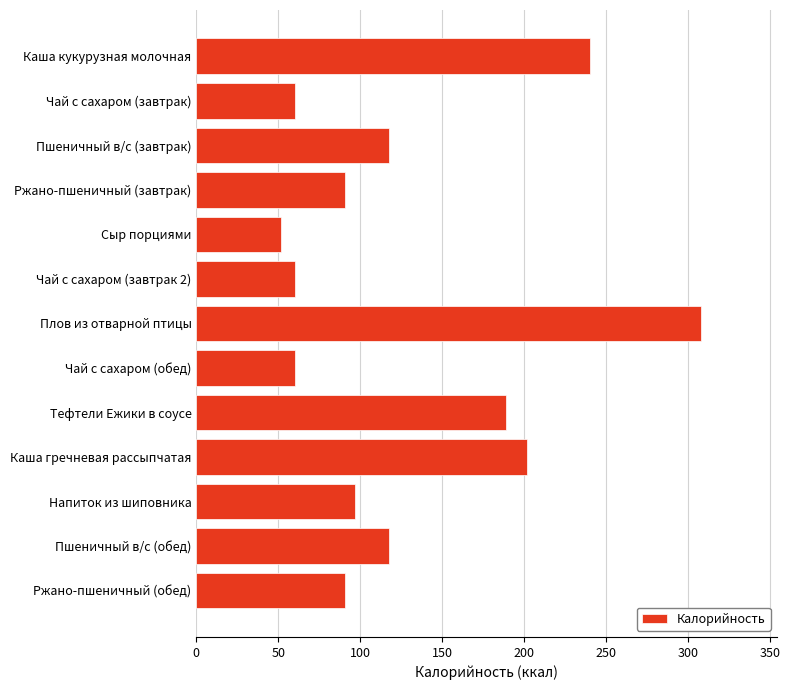

What is the difference between the maximum and minimum values?

256.5